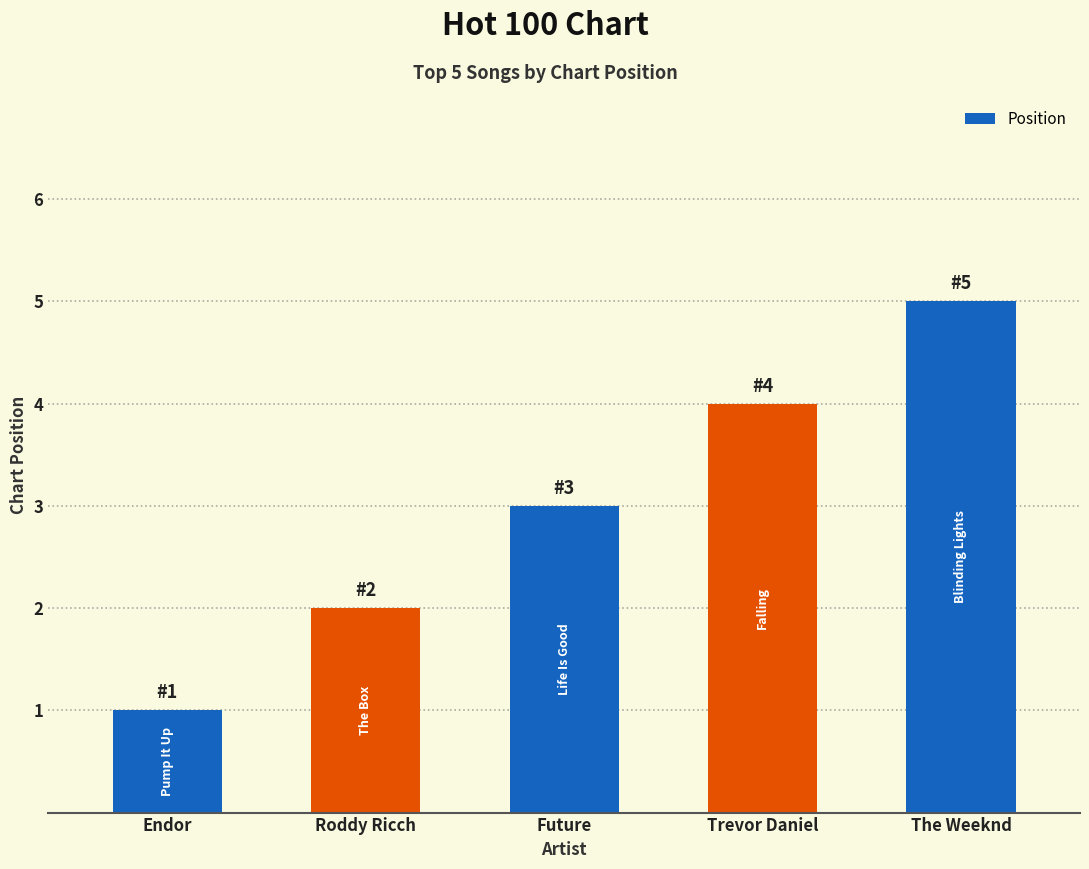

The chart shows a value of 2 at Roddy Ricch. True or false?

True